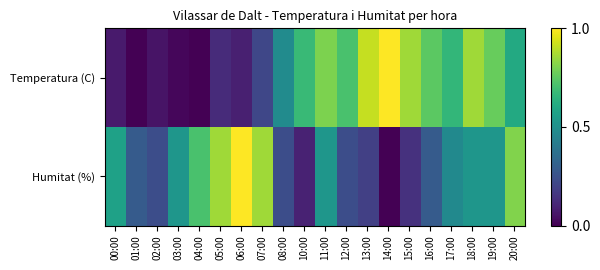

List the series in order of their overall mean, lowest first.

Humitat (%), Temperatura (C)